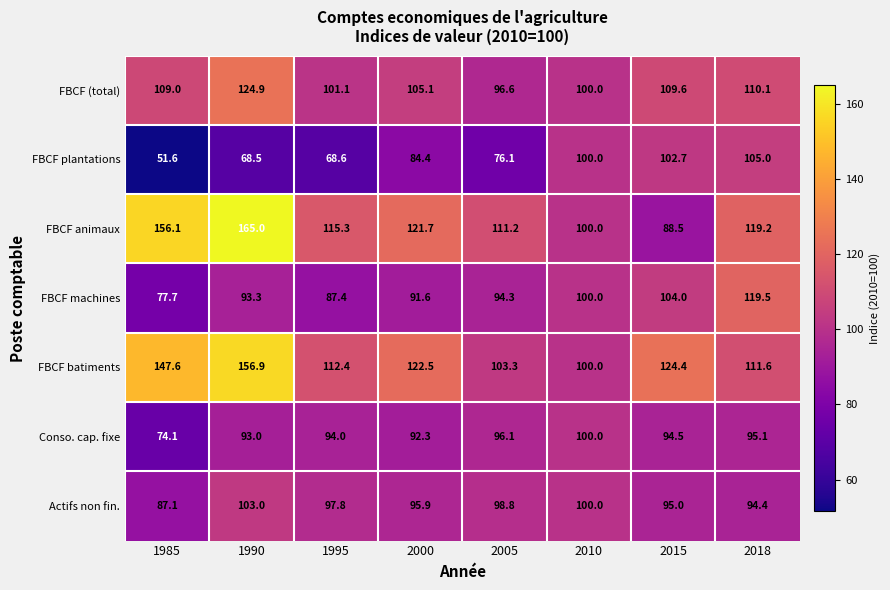

Where is Conso. cap. fixe nearest to the value 87?

2000